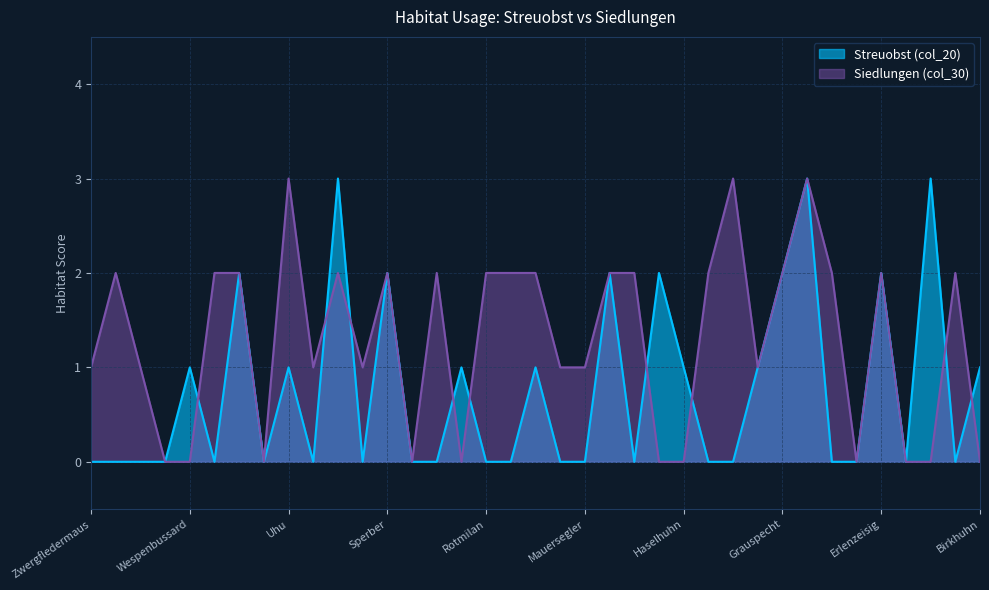

What is the total value across all series at Sperber?

4